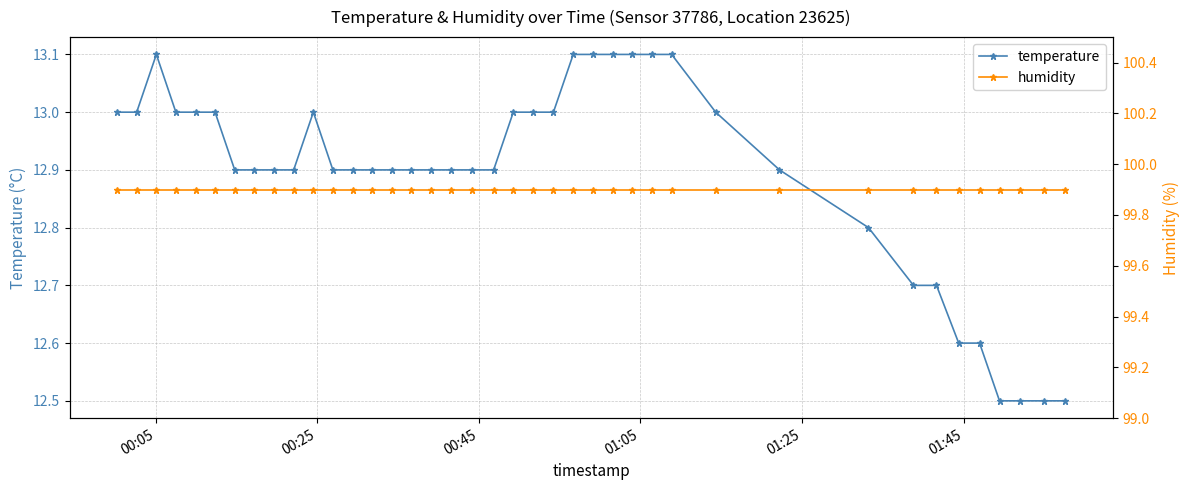

What is the value of the temperature point at the 17th from the left?

12.9